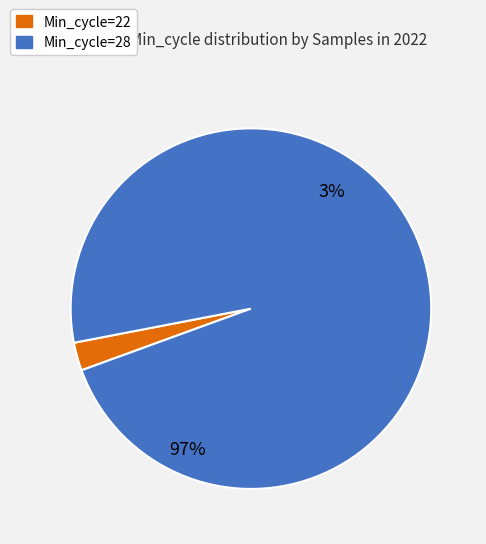

What is the ratio of the value at 28 to the value at 28?

1.0